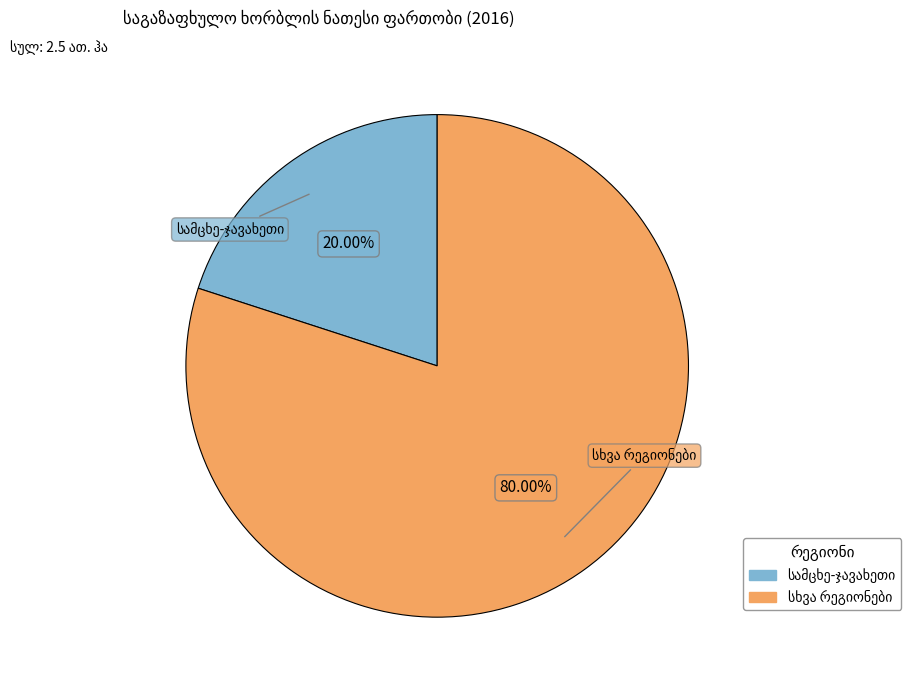

How many segments does this pie chart have?

2